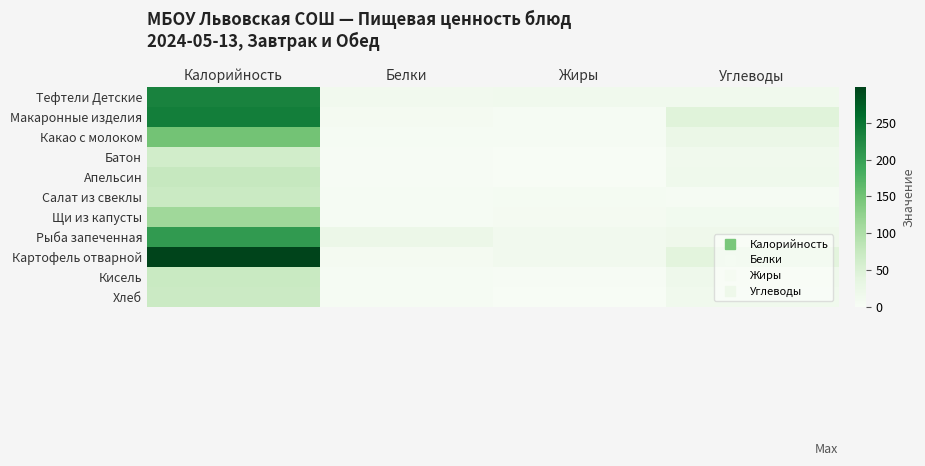

At how many categories does at least one series exceed 128?

1